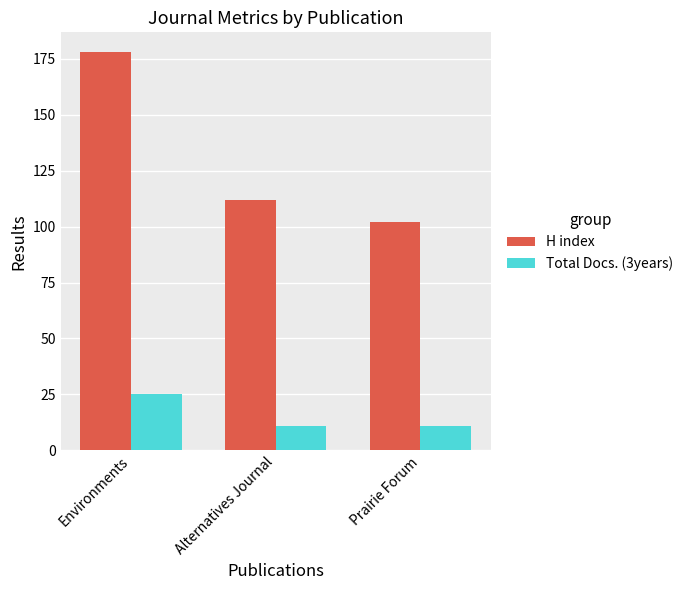

Rank the series by their average value, from highest to lowest.

H index, Total Docs. (3years)